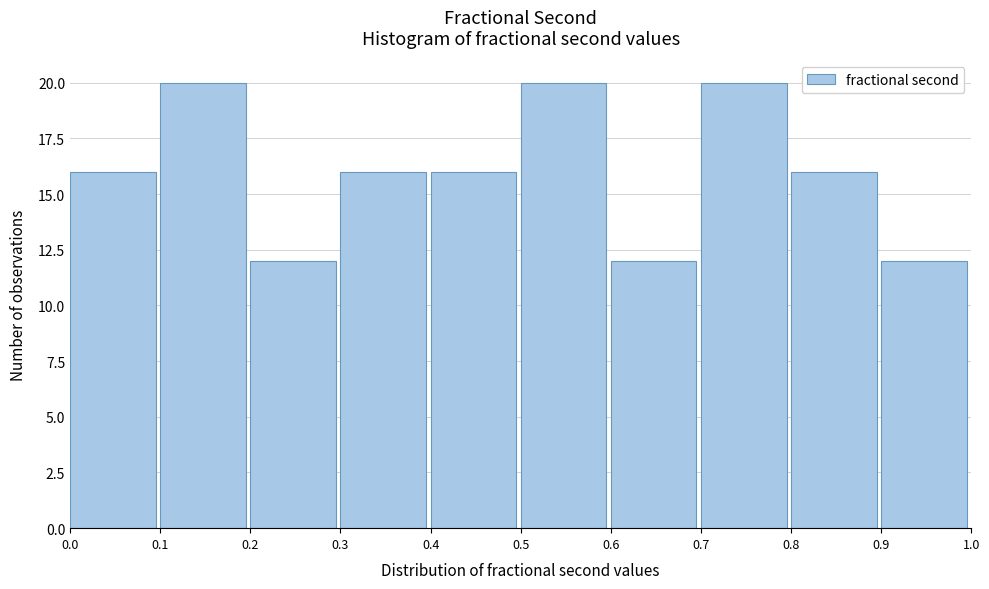

Reading left to right, list every bar in this chart as the range it spans on the x-axis followed by its height. The values are not printed on the chart, so give them approximately, as read against the axis.

0.0 to 0.1: 16
0.1 to 0.2: 20
0.2 to 0.3: 12
0.3 to 0.4: 16
0.4 to 0.5: 16
0.5 to 0.6: 20
0.6 to 0.7: 12
0.7 to 0.8: 20
0.8 to 0.9: 16
0.9 to 1.0: 12